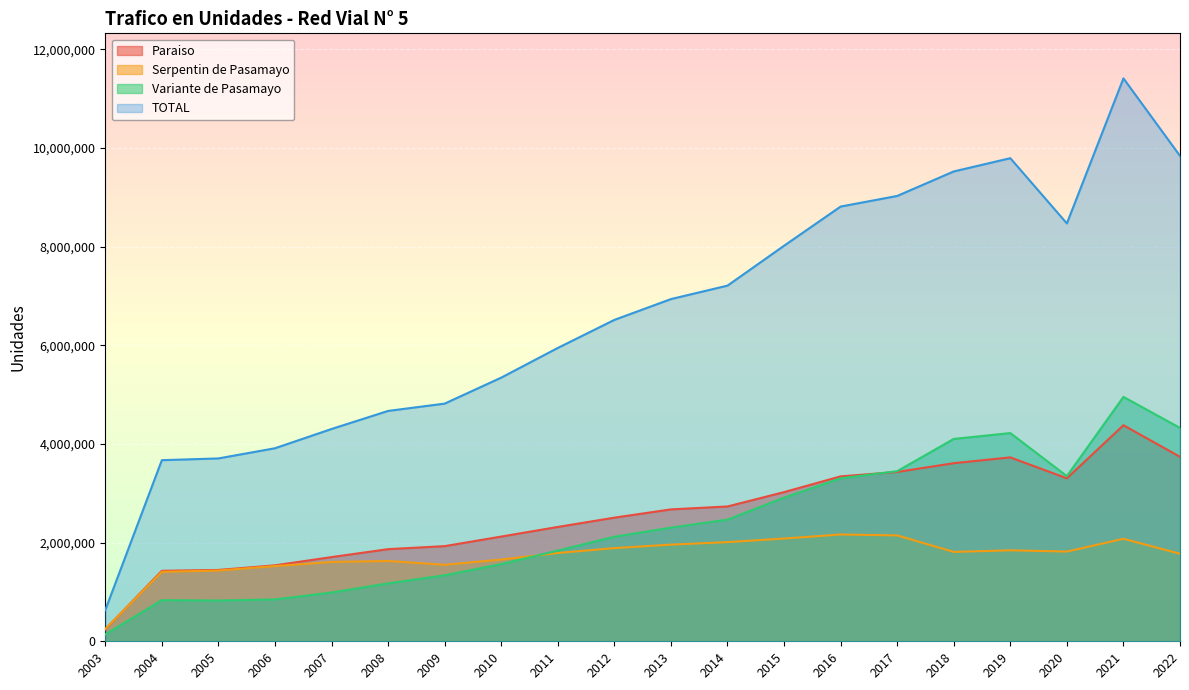

What is the value of the Paraiso point at the 12th from the left?

2732532